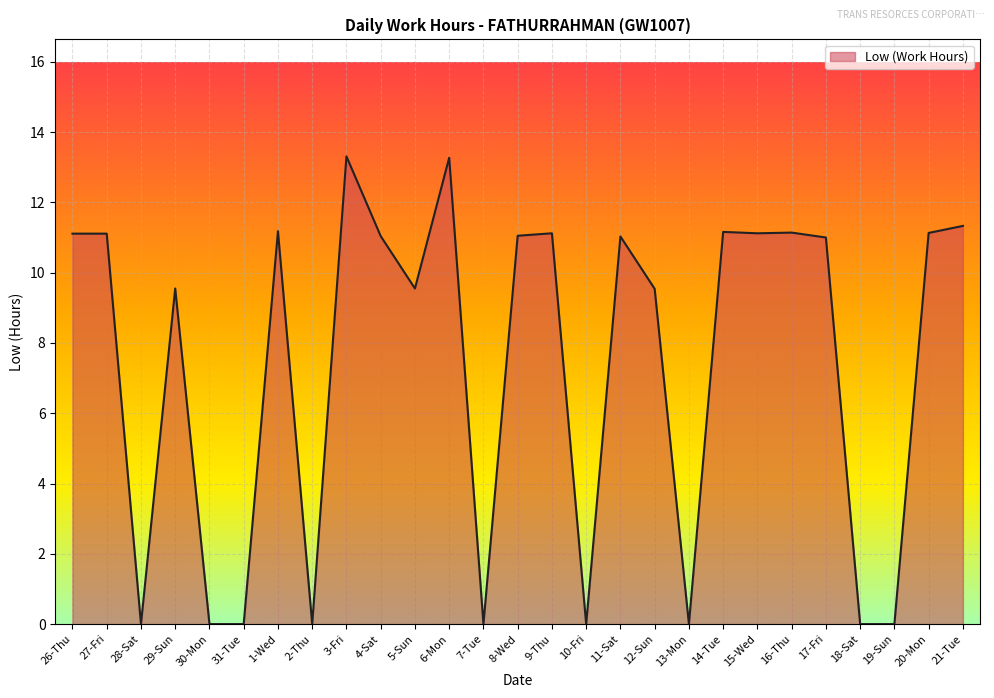

What is the greatest value displayed?

13.3